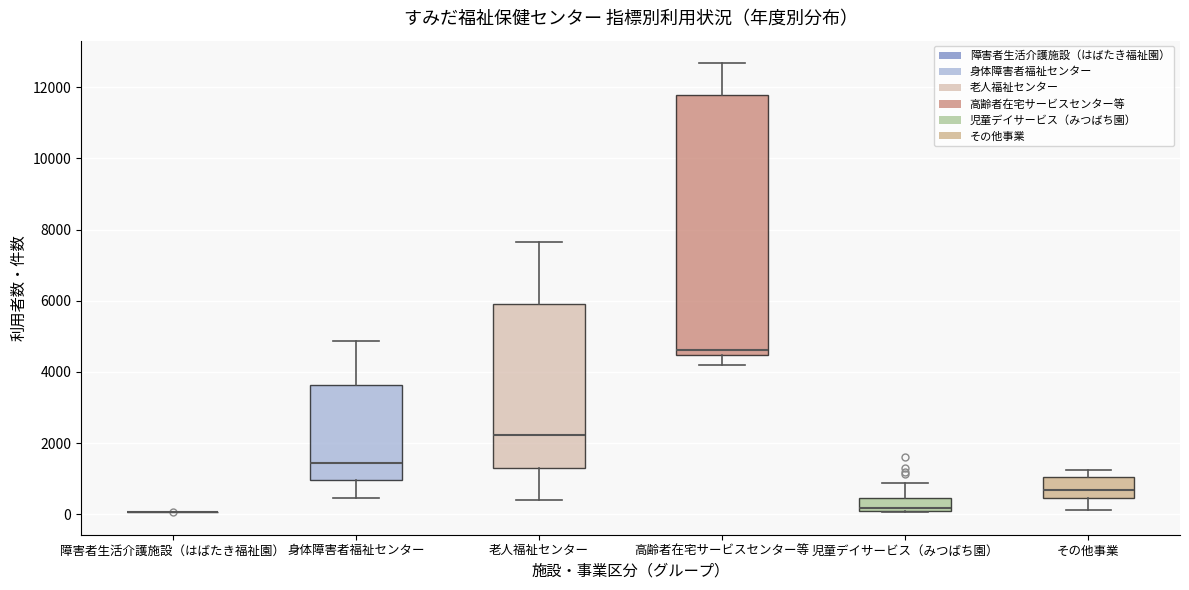

Comparing the boxes themselves (not the whiskers), which one is the tallest?

高齢者在宅サービスセンター等